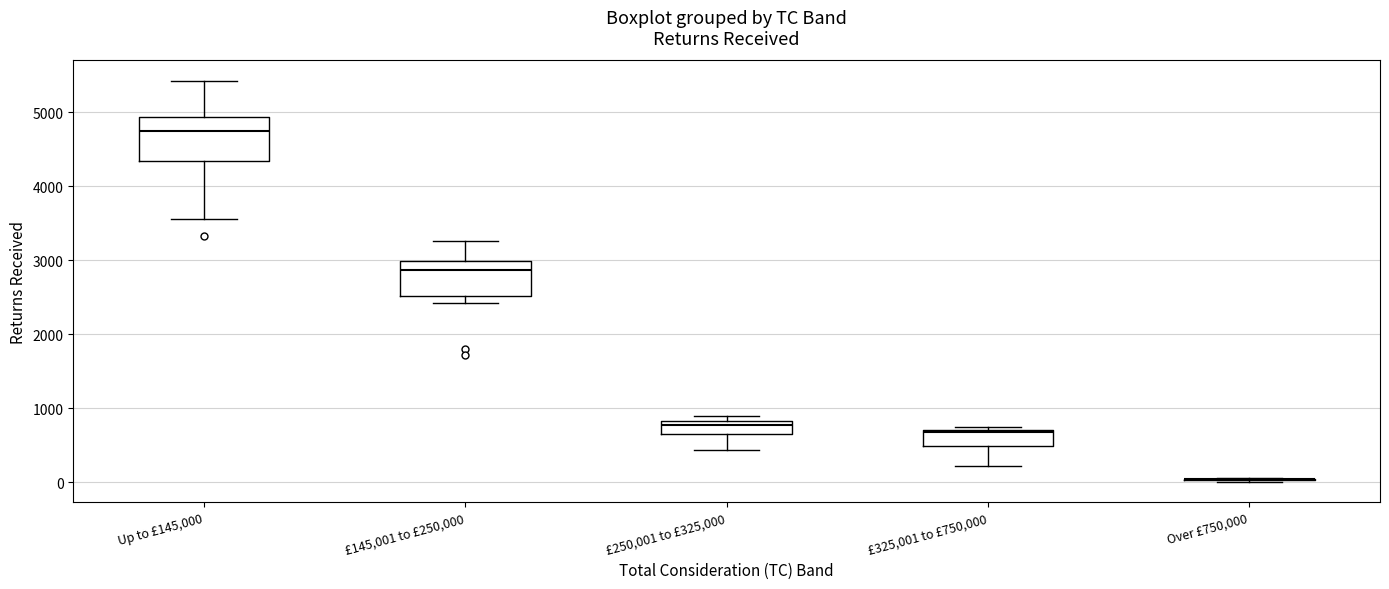

Comparing the boxes themselves (not the whiskers), which one is the tallest?

Up to £145,000